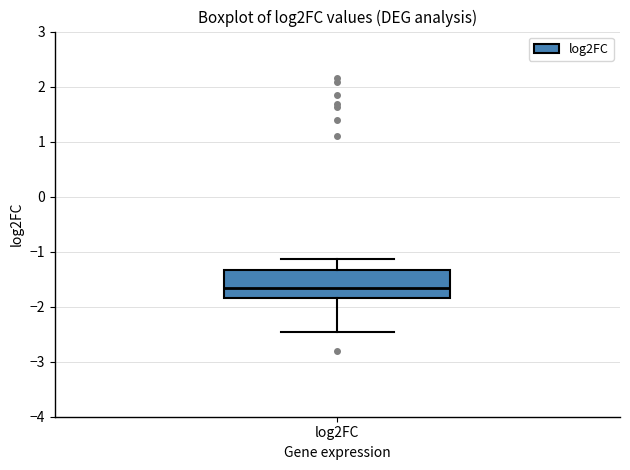

Transcribe this box plot: give where the median line is, the range the box spans, and where the two whiskers end, as read against the y-axis. The values are not printed on the chart, so give them approximately, as read against the axis.

median -1.7, box -1.8 to -1.3, whiskers -2.5 to -1.1